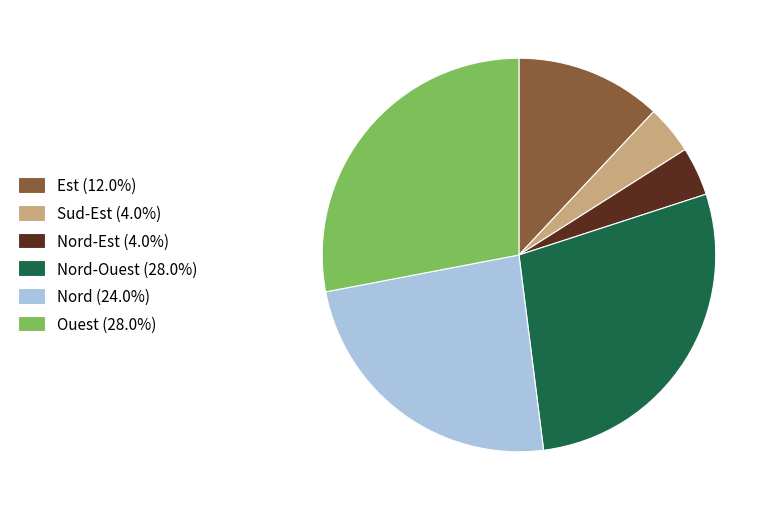

Approximately how many times larger is the value at Est (12.0%) compared to Nord-Est (4.0%)?

3.0